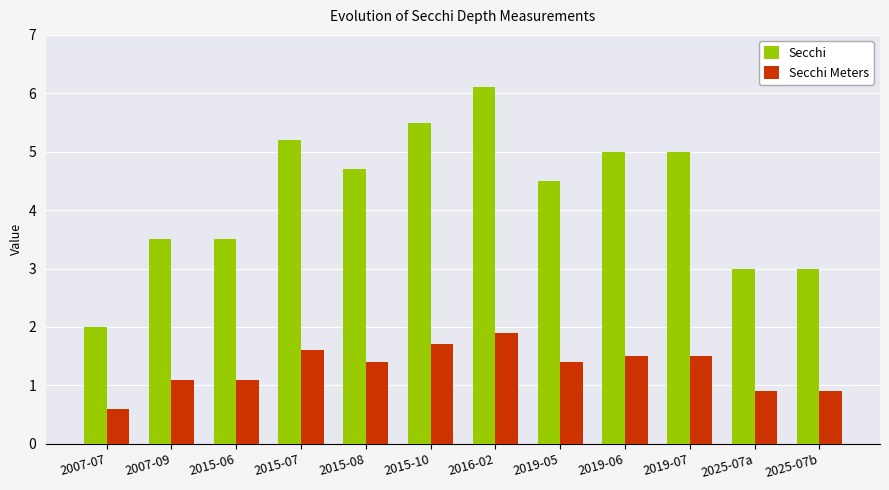

Which series has the largest total across all categories?

Secchi